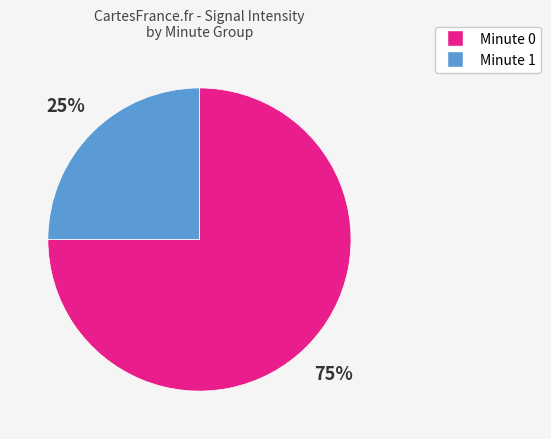

Is there any slice that represents more than half of the pie?

Yes